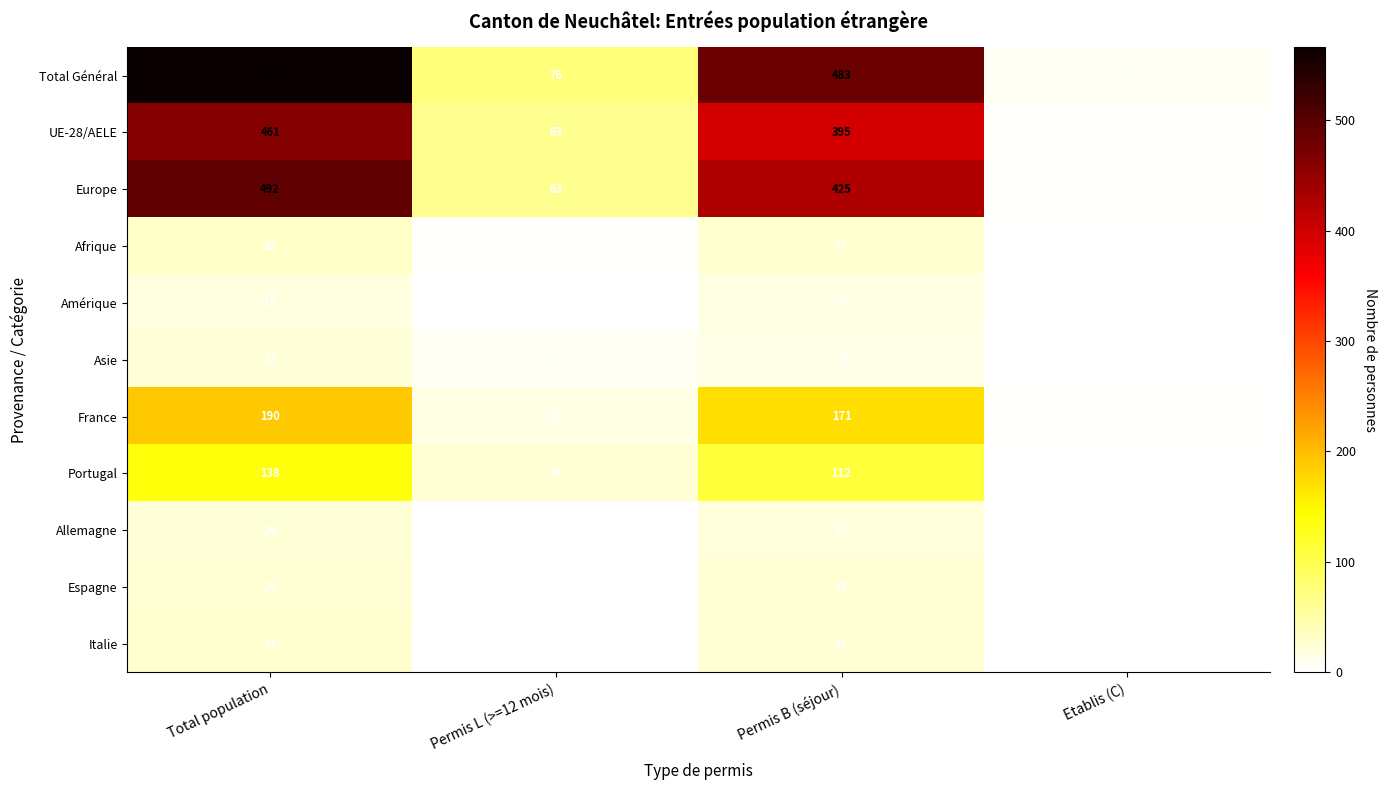

Which label corresponds to the largest value in the chart?

Total population